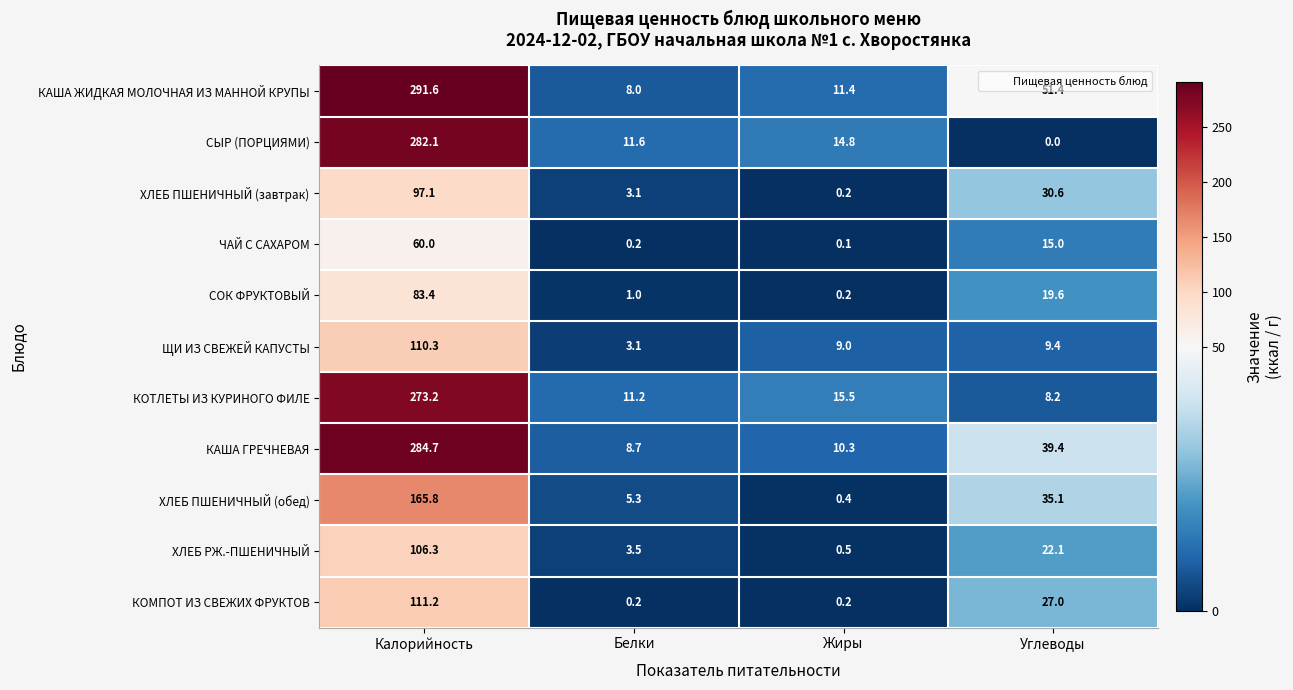

Rank the series at Калорийность from lowest to highest value.

ЧАЙ С САХАРОМ, СОК ФРУКТОВЫЙ, ХЛЕБ ПШЕНИЧНЫЙ (завтрак), ХЛЕБ РЖ.-ПШЕНИЧНЫЙ, ЩИ ИЗ СВЕЖЕЙ КАПУСТЫ, КОМПОТ ИЗ СВЕЖИХ ФРУКТОВ, ХЛЕБ ПШЕНИЧНЫЙ (обед), КОТЛЕТЫ ИЗ КУРИНОГО ФИЛЕ, СЫР (ПОРЦИЯМИ), КАША ГРЕЧНЕВАЯ, КАША ЖИДКАЯ МОЛОЧНАЯ ИЗ МАННОЙ КРУПЫ